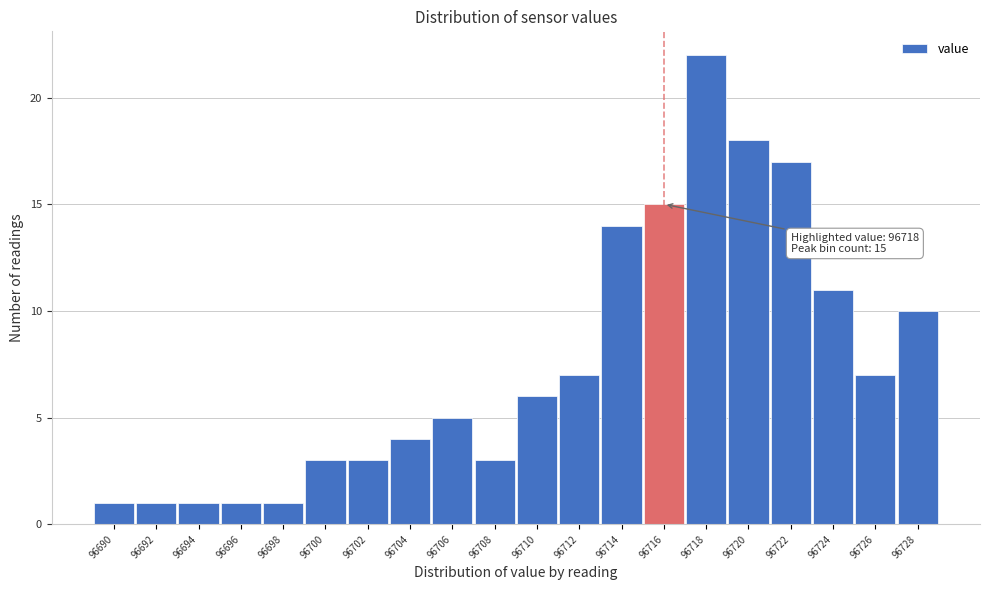

Reading left to right, what are all the values shown in this chart?

1	1	1	1	1	3	3	4	5	3	6	7	14	15	22	18	17	11	7	10